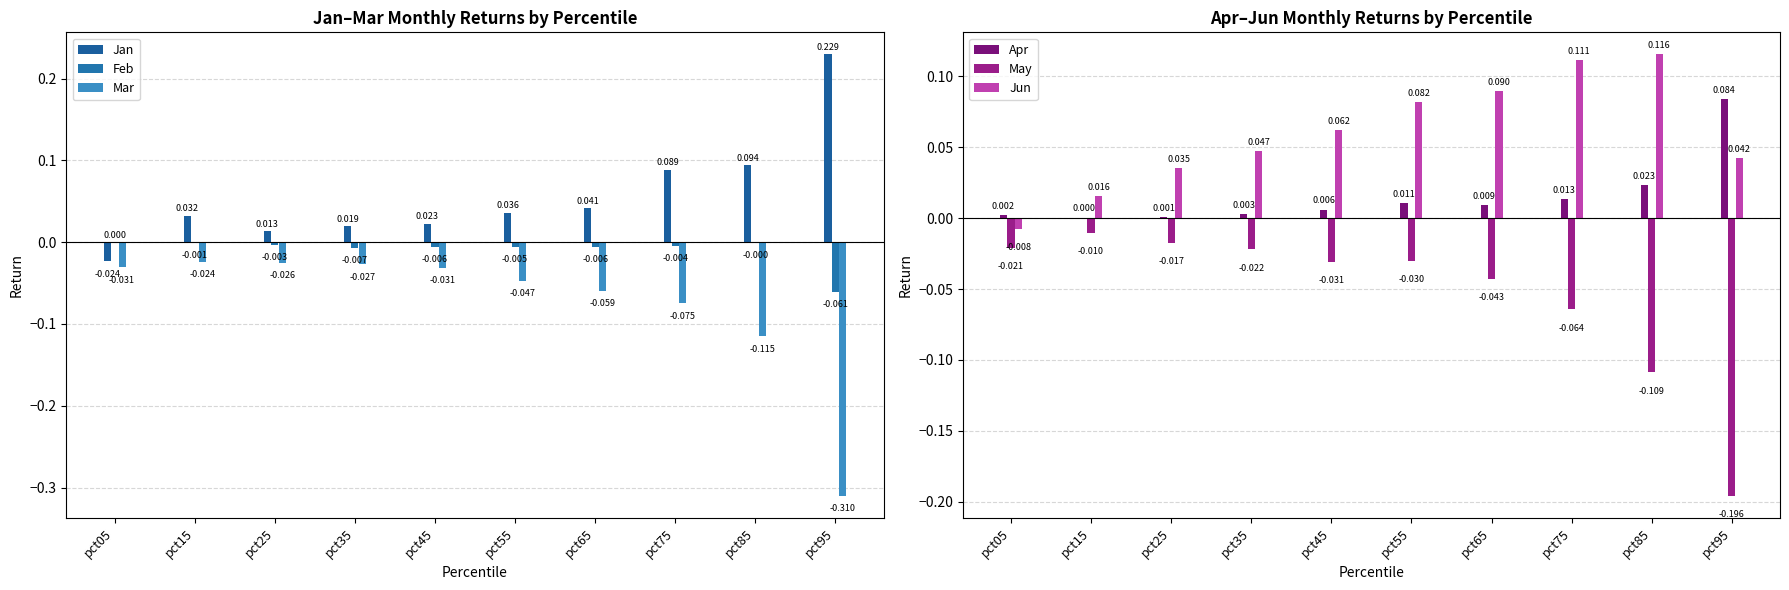

What is the difference between the May values at pct95 and pct15?

0.2